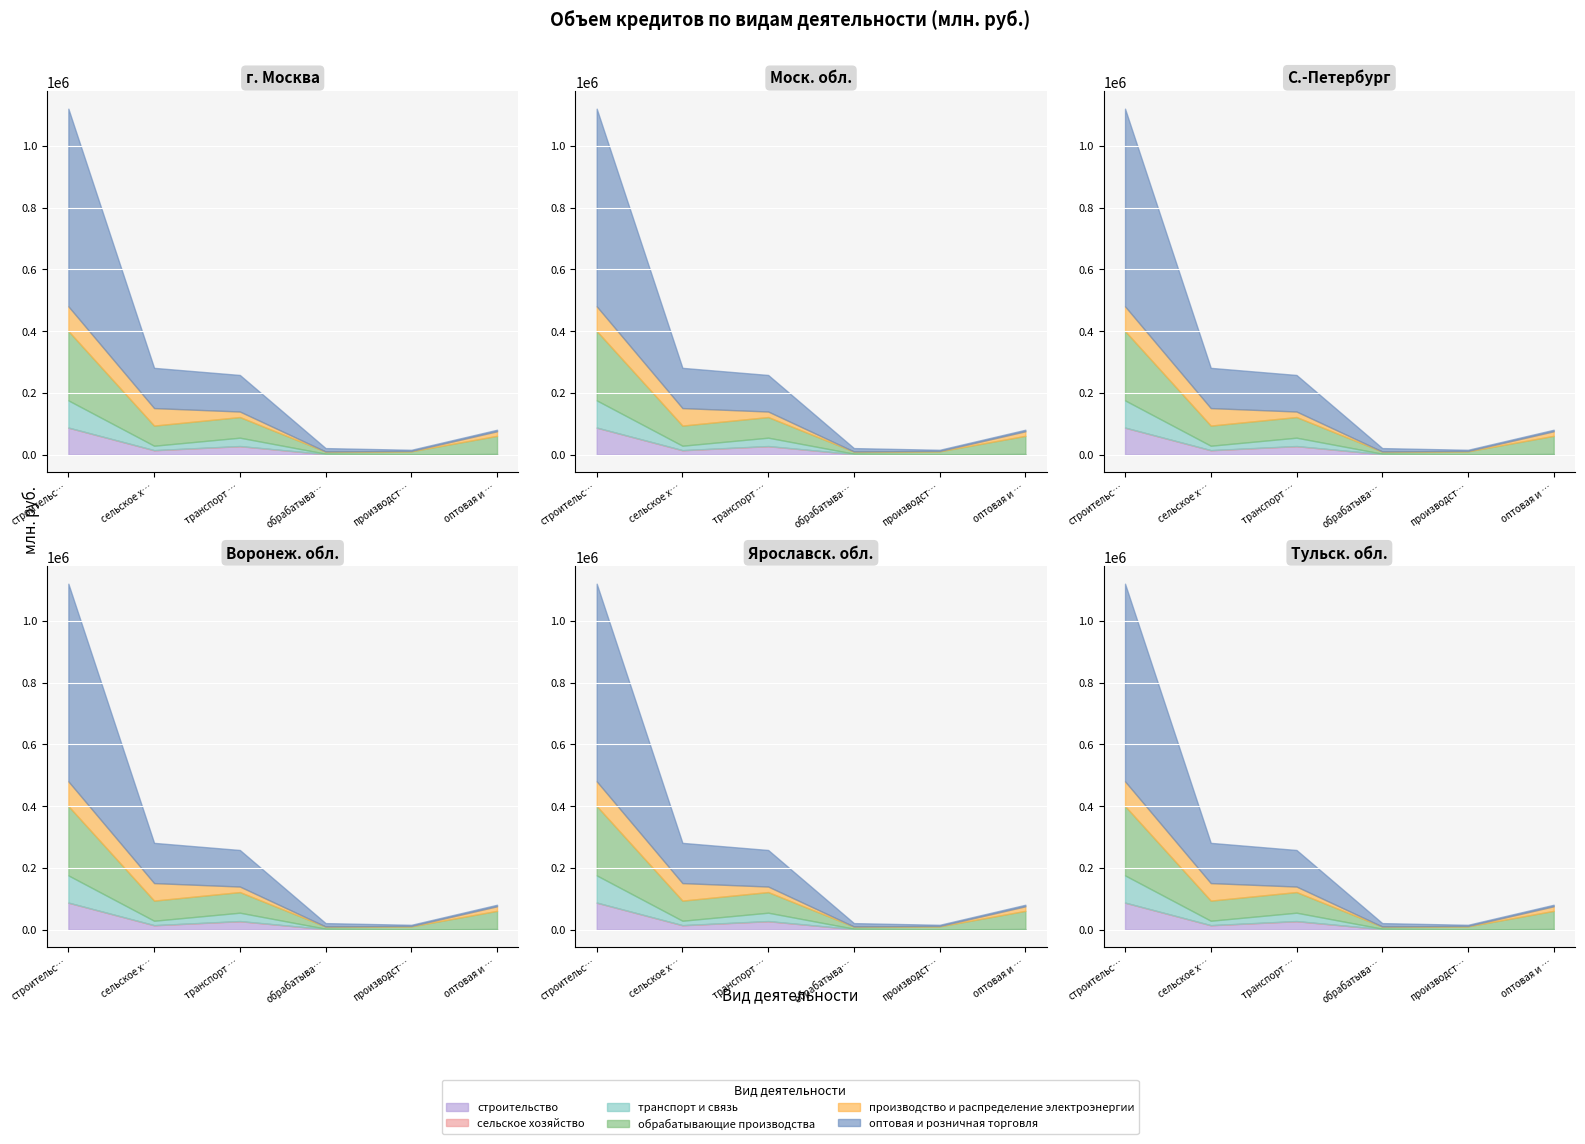

Where is the first local minimum for оптовая и розничная торговля?

4